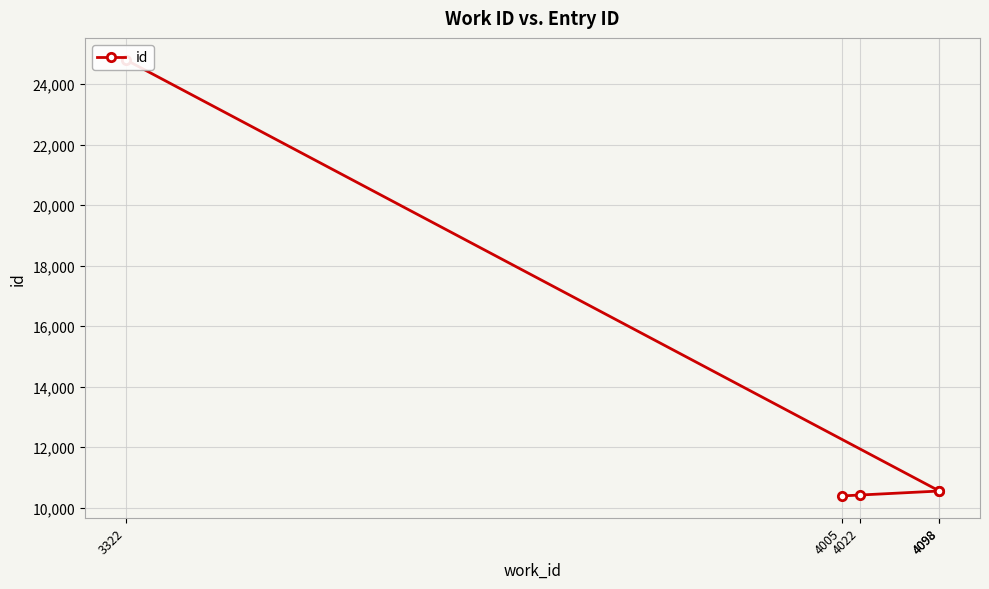

List the labels in order of value, smallest first.

4005, 4022, 4098, 4098, 3322